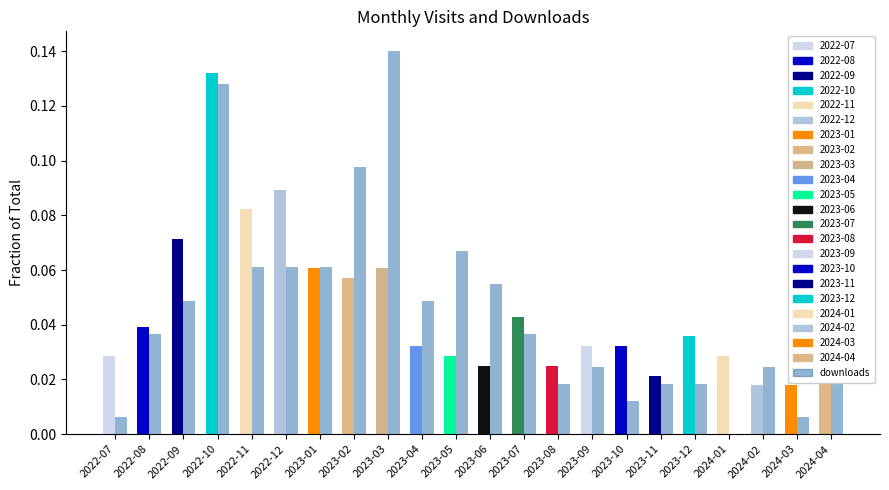

At which category is the sum across all series the highest?

2022-10